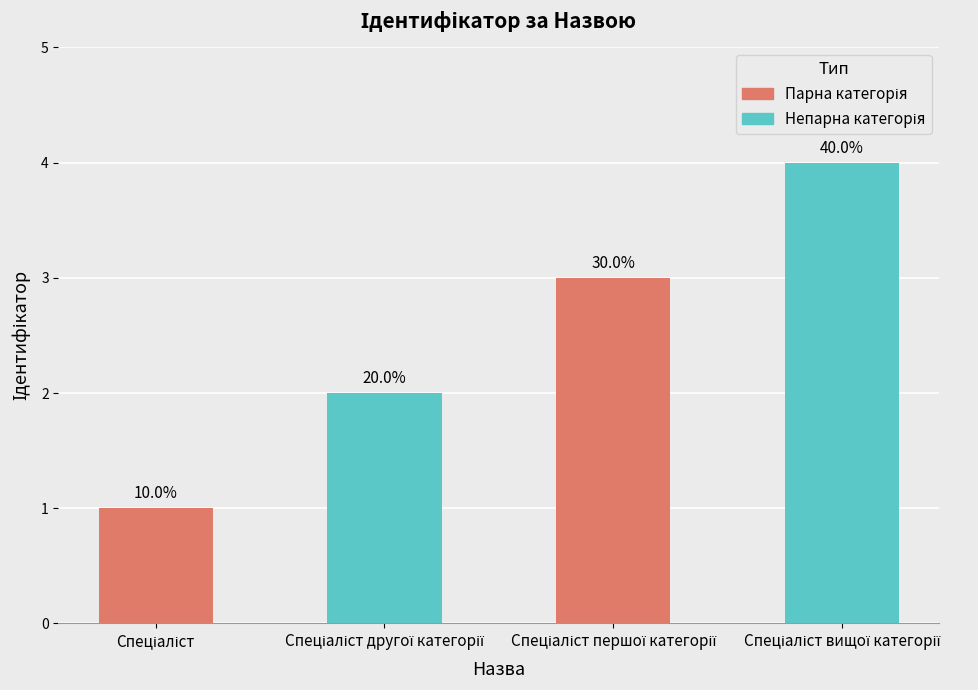

What position from the left is Спеціаліст вищої категорії?

4